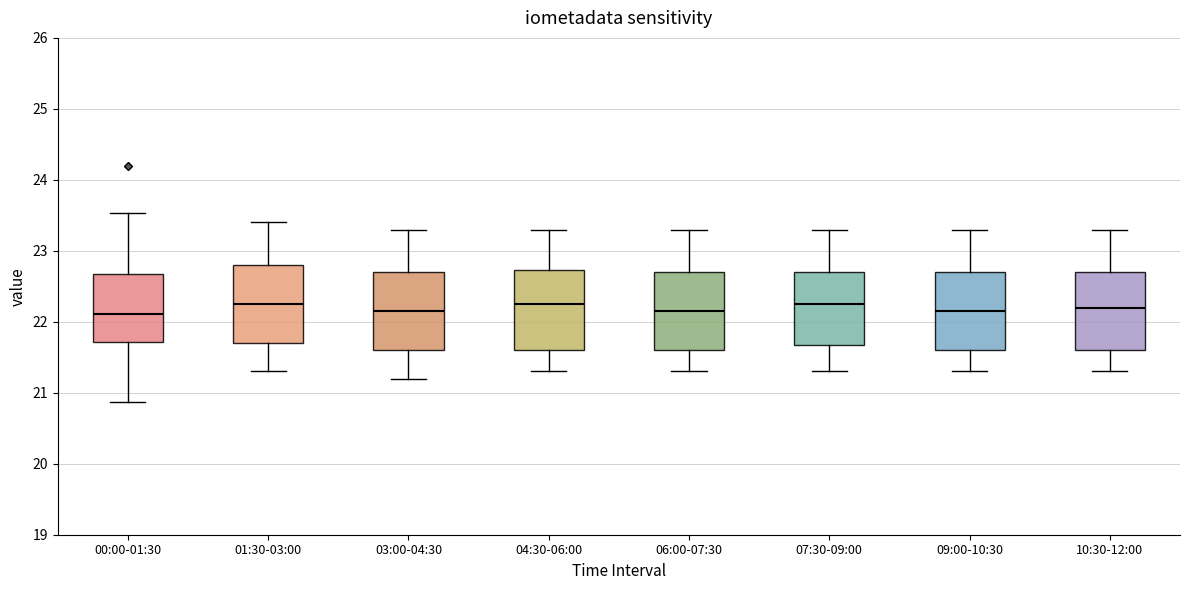

Where does the upper whisker of the box for 10:30-12:00 end on the y-axis? The values are not printed on the chart, so give them approximately, as read against the axis.

23.3